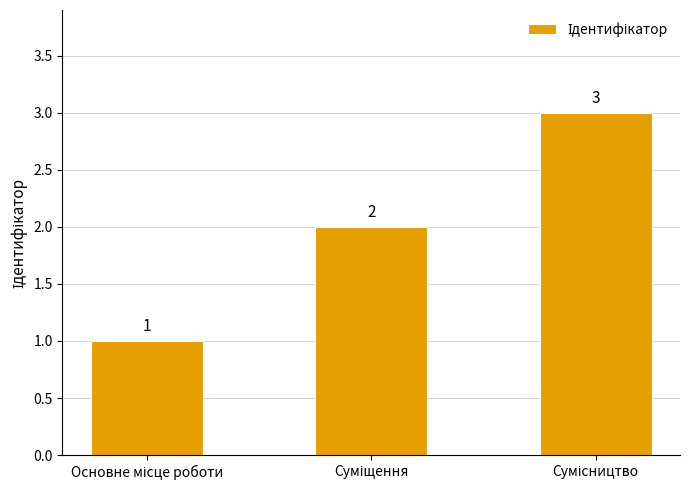

What is the value of the 2nd bar from the left?

2